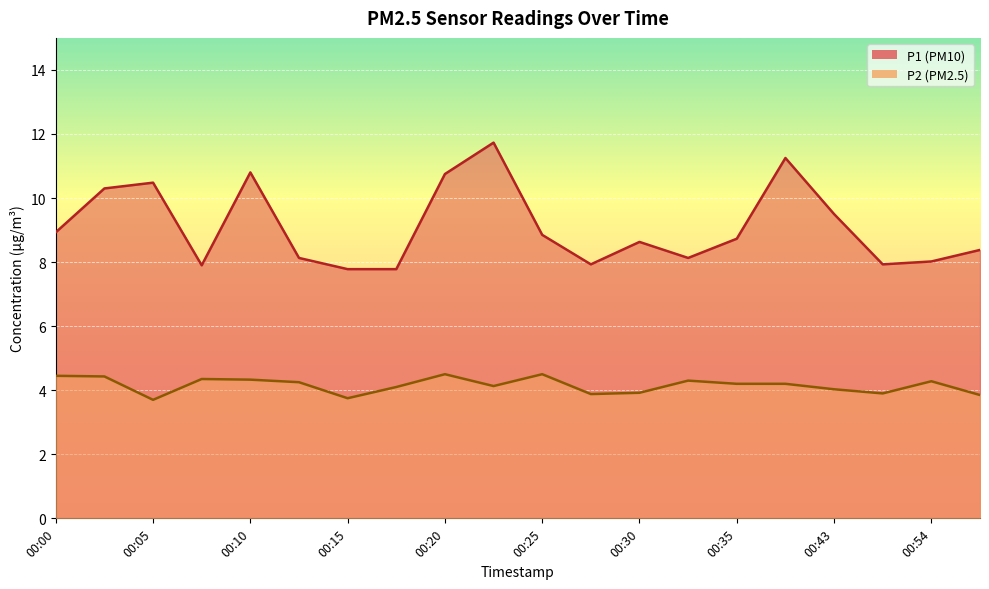

What is the average value of the P1 series?

9.1